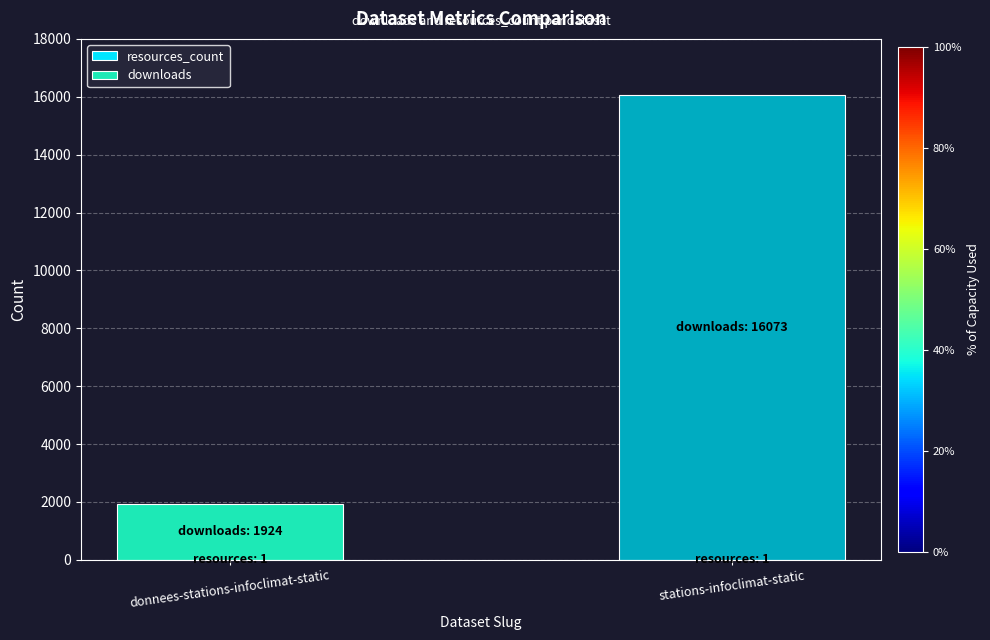

What is the label of the 2nd bar from the left?

stations-infoclimat-static